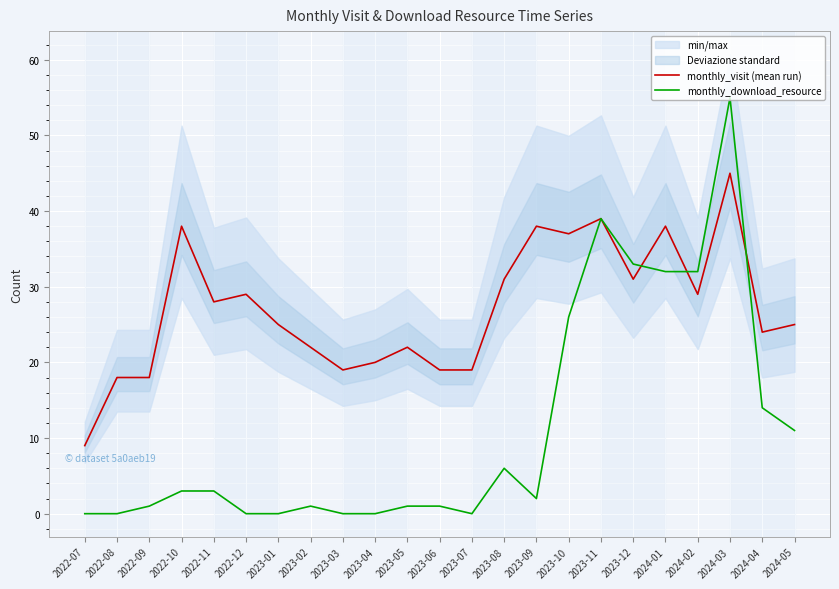

The value of monthly_download_resource at 2023-08 is 6. True or false?

True